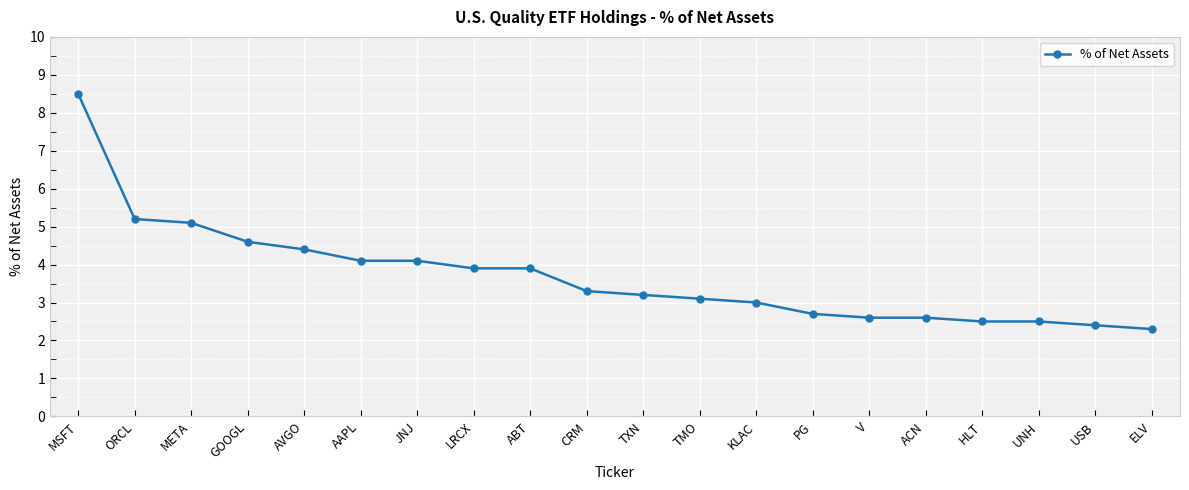

Reading left to right, extract all data points from this chart.

8.5	5.2	5.1	4.6	4.4	4.1	4.1	3.9	3.9	3.3	3.2	3.1	3.0	2.7	2.6	2.6	2.5	2.5	2.4	2.3